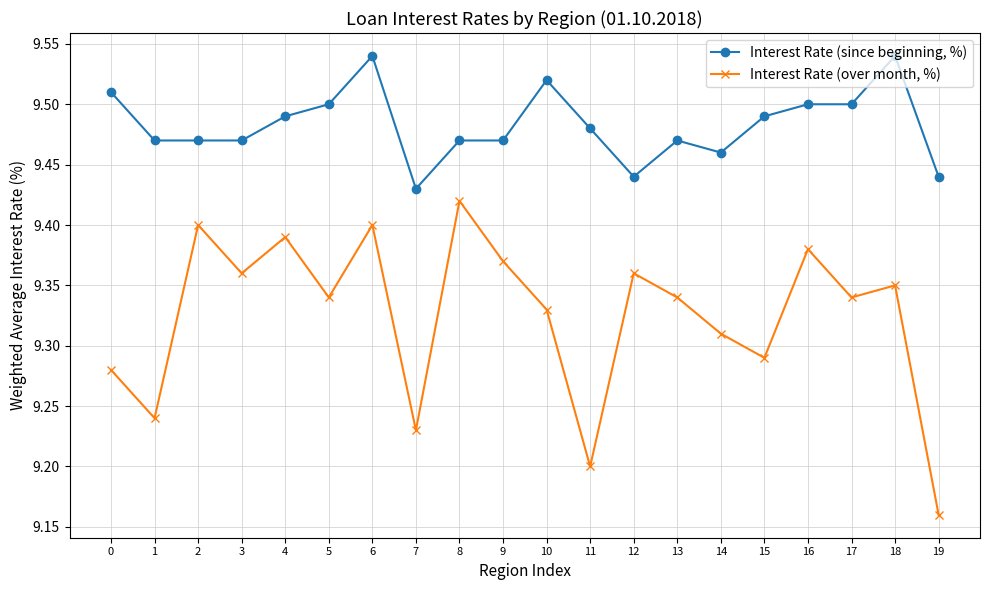

Which series has the largest total across all categories?

Interest Rate (since beginning, %)